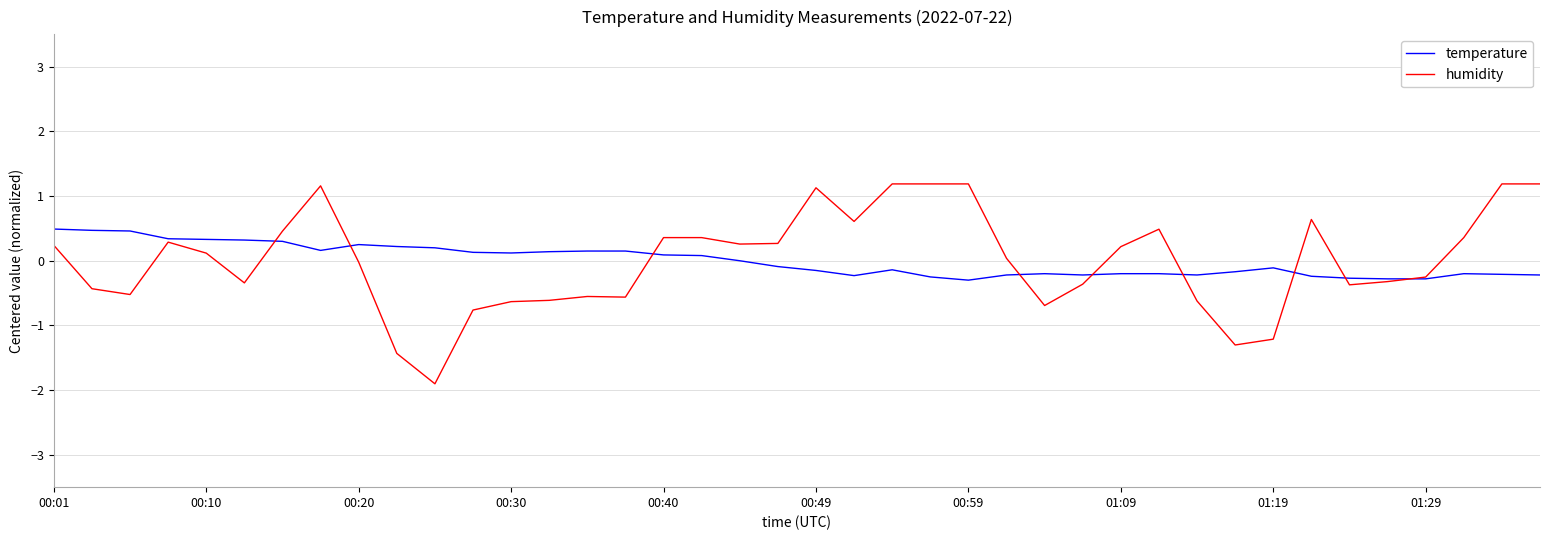

What is the minimum value for temperature?

-0.3